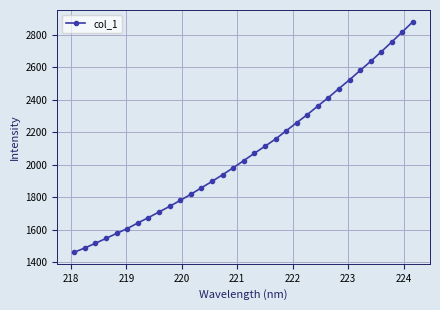

How many distinct data groups are displayed?

1